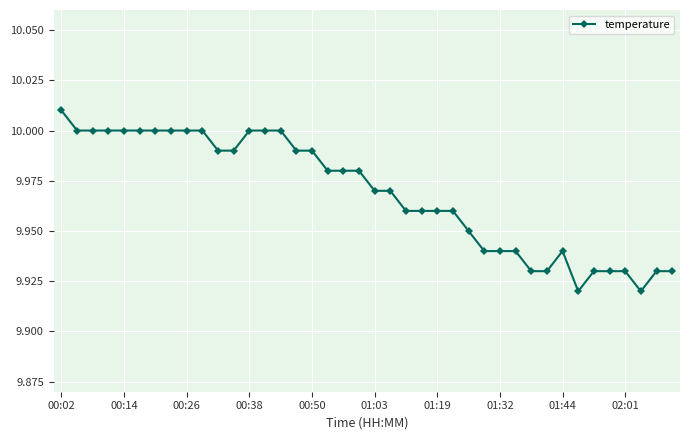

Which category has the lowest value across all series?

33